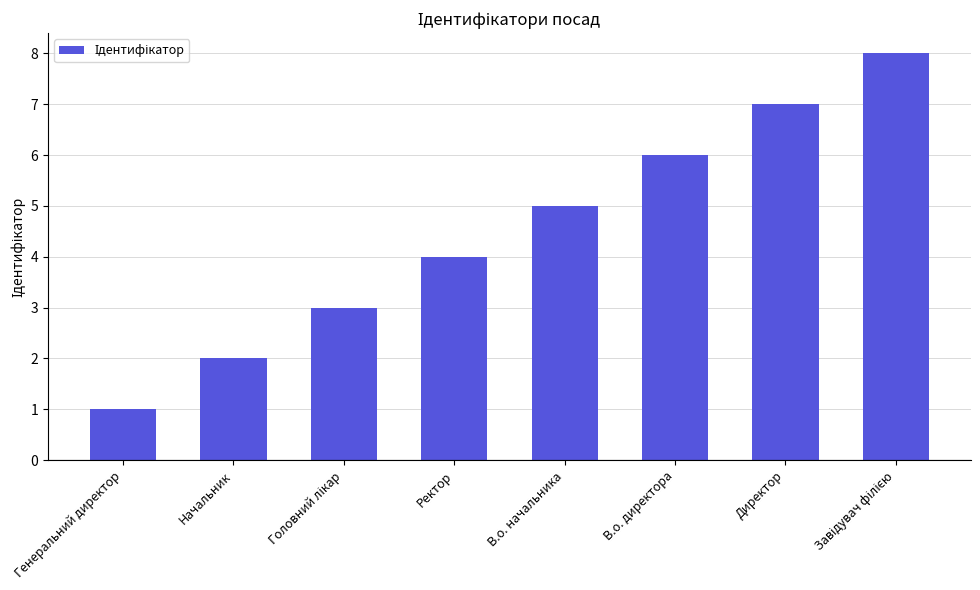

Reading left to right, what are all the values shown in this chart?

1	2	3	4	5	6	7	8